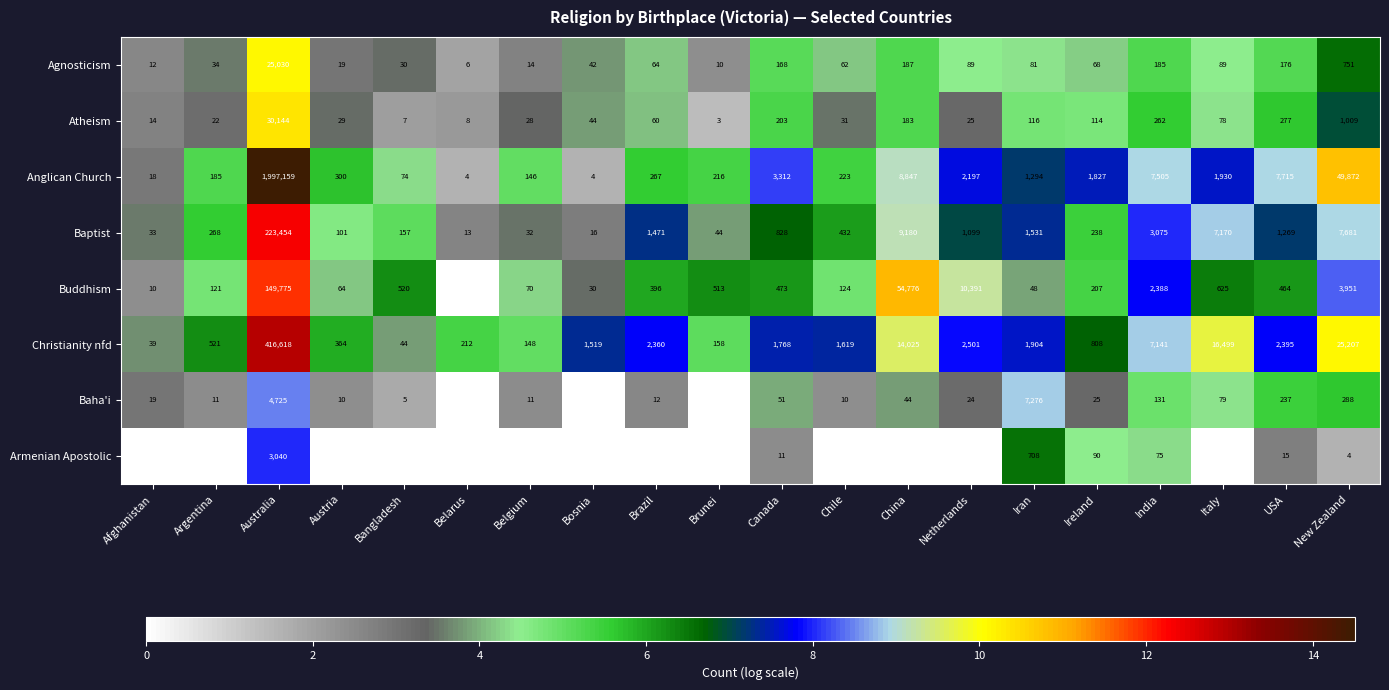

At which label does Atheism reach its peak?

Australia